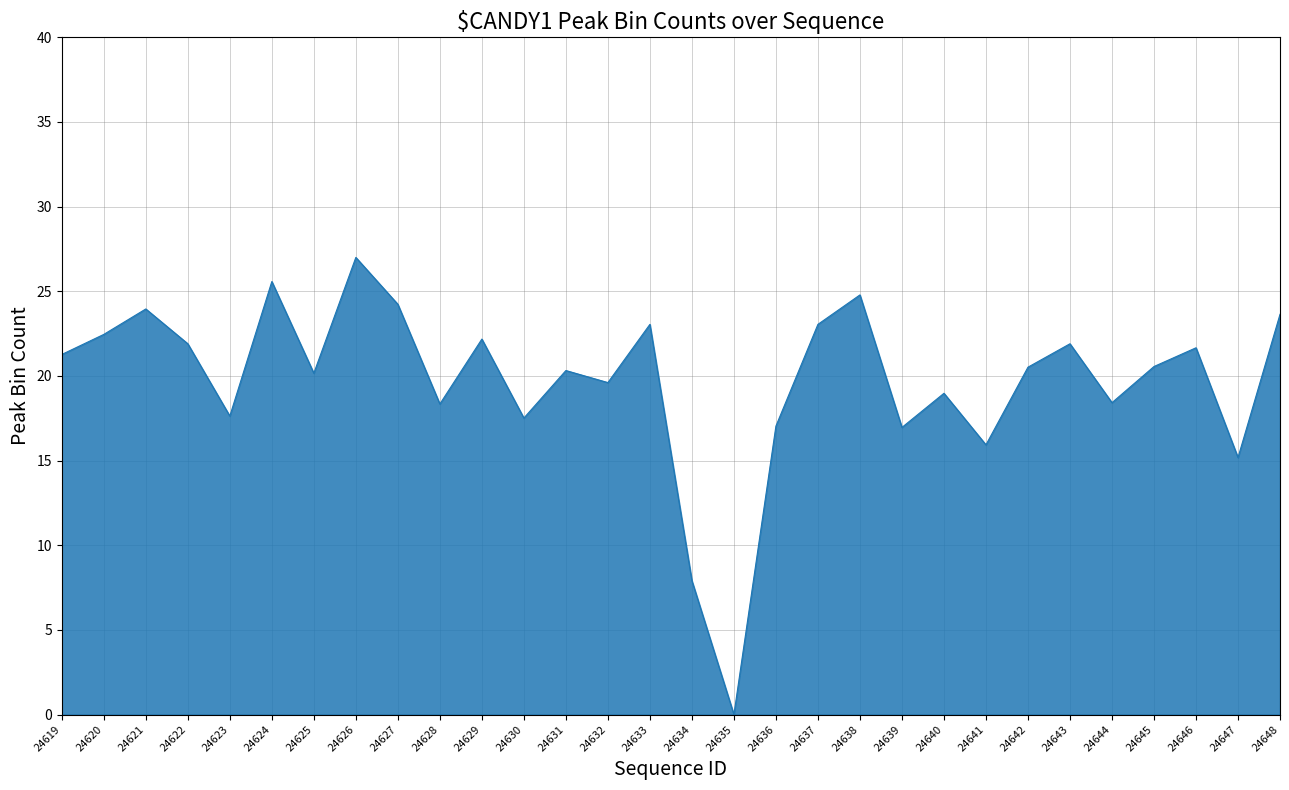

What is the change in value from 24628 to 24638?

+6.4